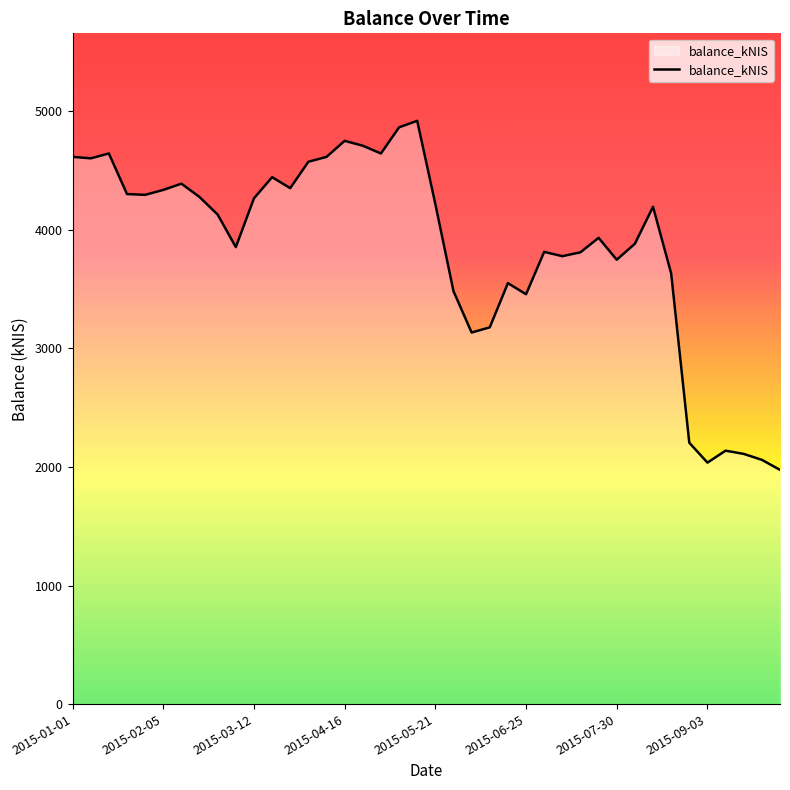

What is the smallest value displayed?

1975.2